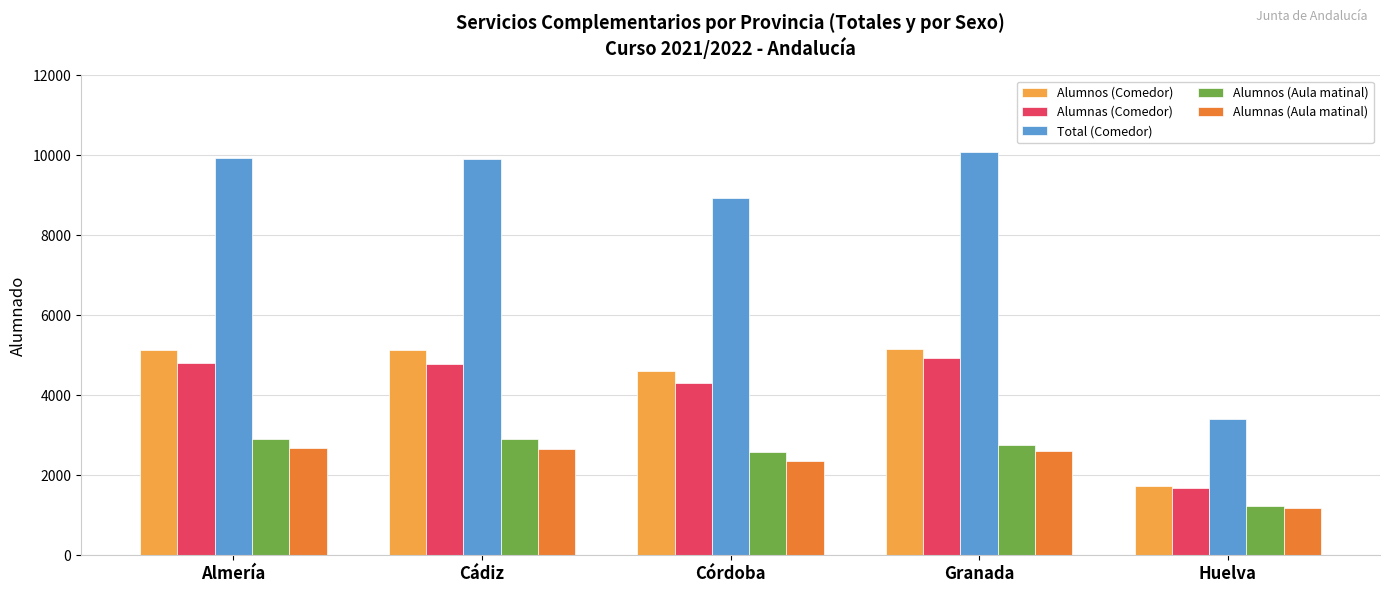

How many bars are there in each group?

5